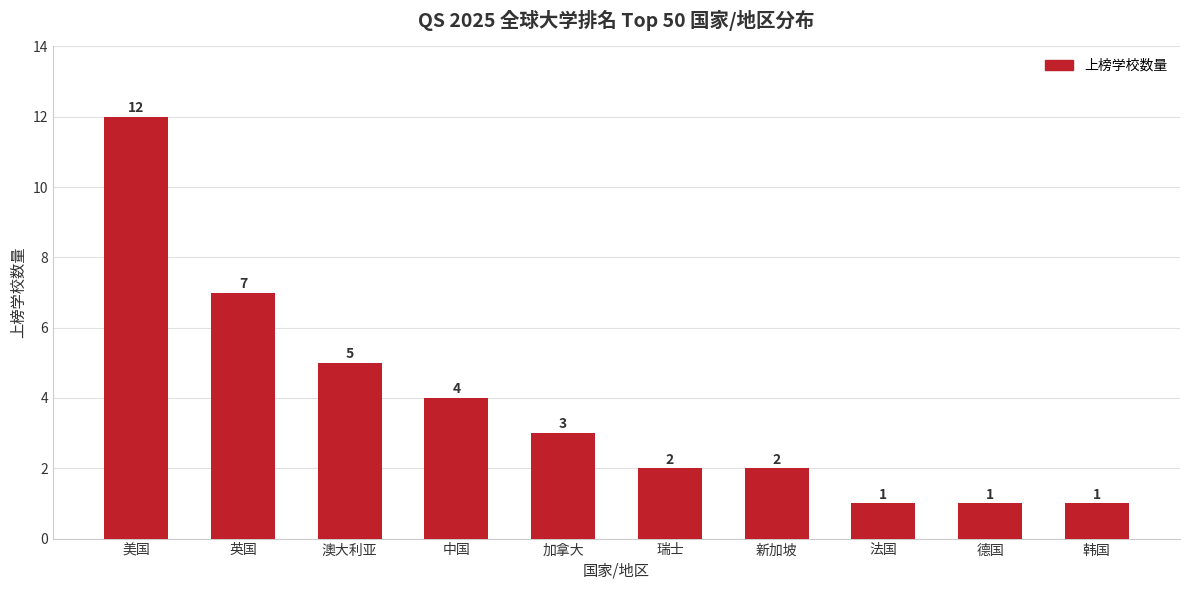

How many values are below 3?

5